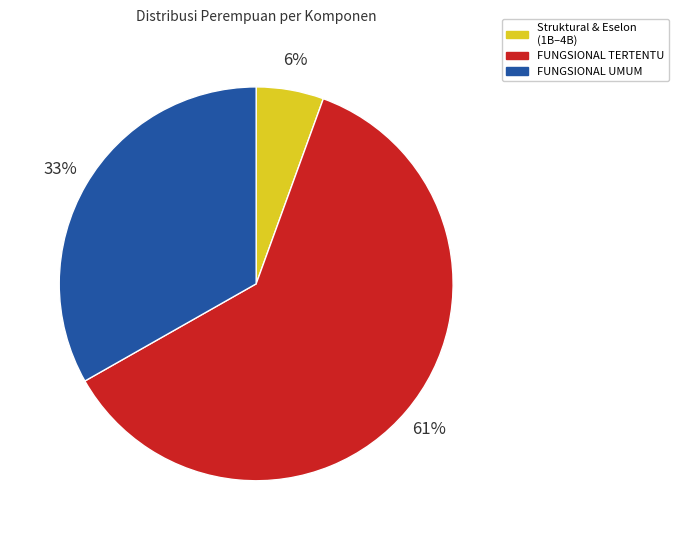

What is the largest slice in the pie chart?

FUNGSIONAL TERTENTU